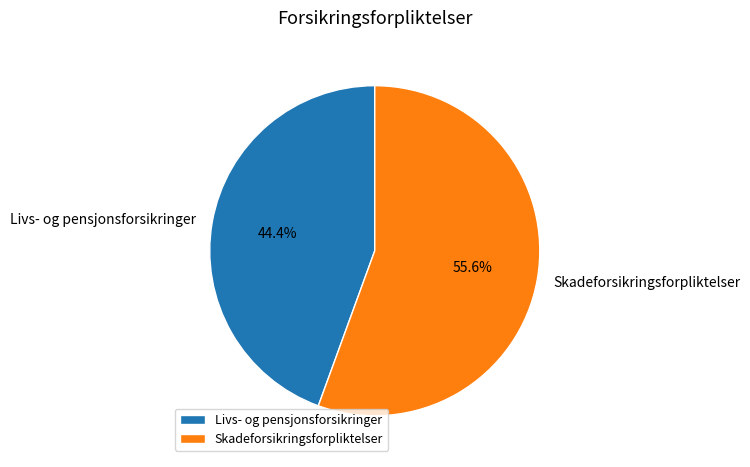

Which category accounts for the majority?

Skadeforsikringsforpliktelser